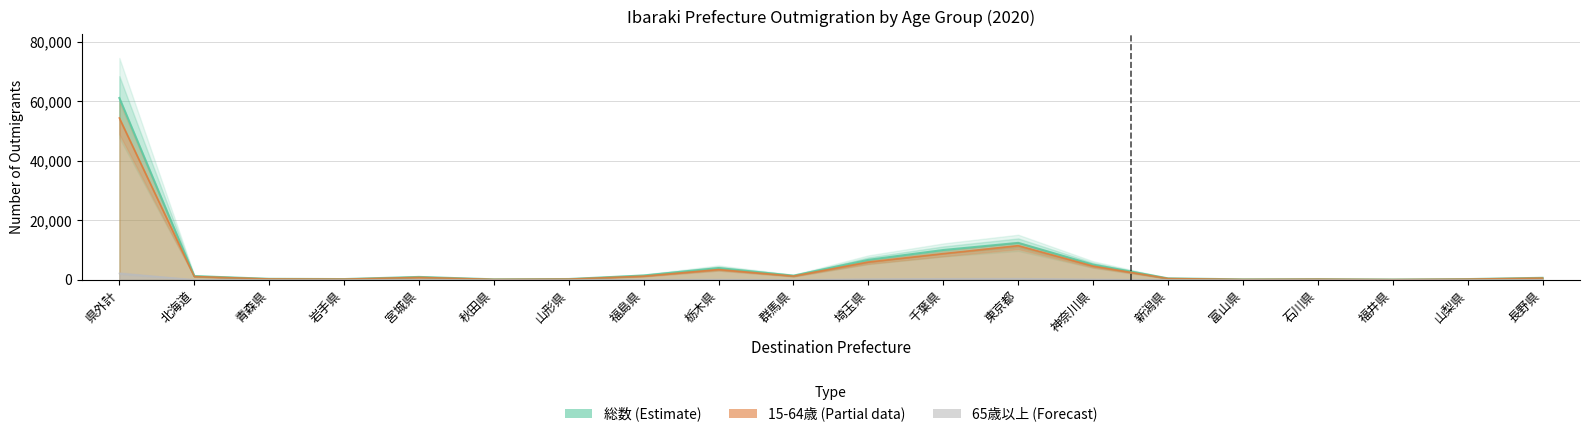

At which category does 0-14歳 reach its first local valley?

青森県